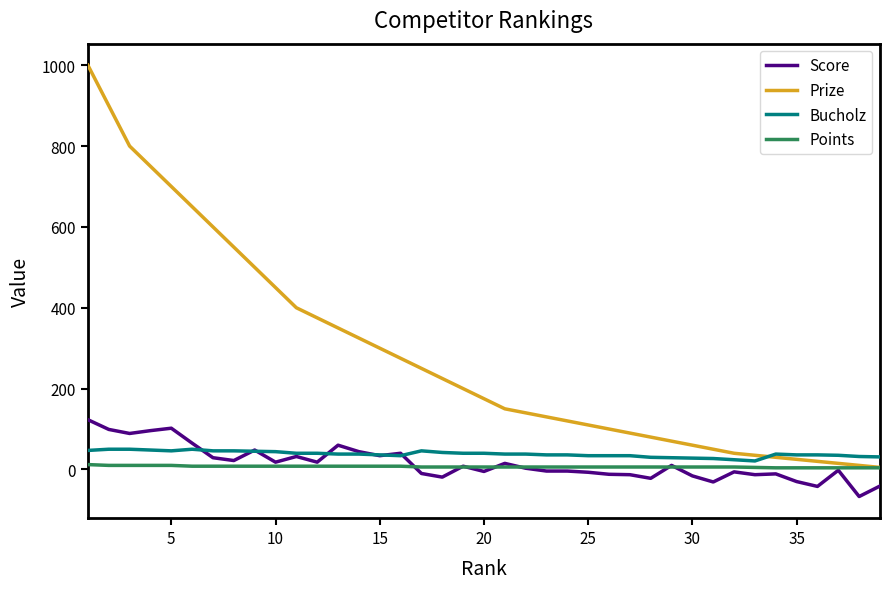

Which series has the largest total across all categories?

Prize